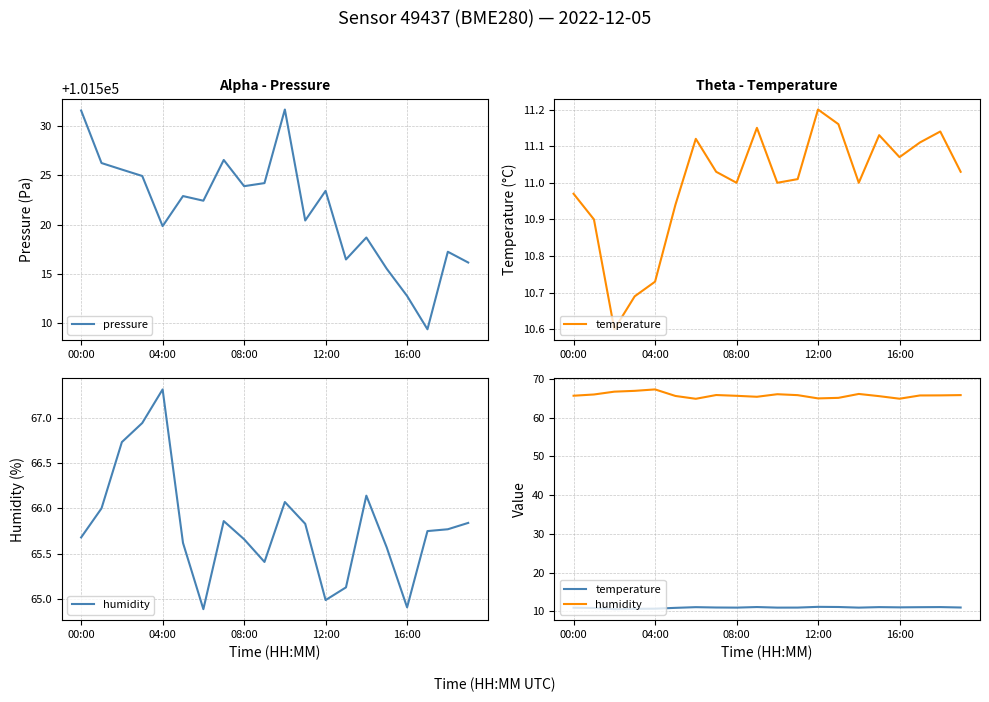

How many values in the humidity series are below 65?

3